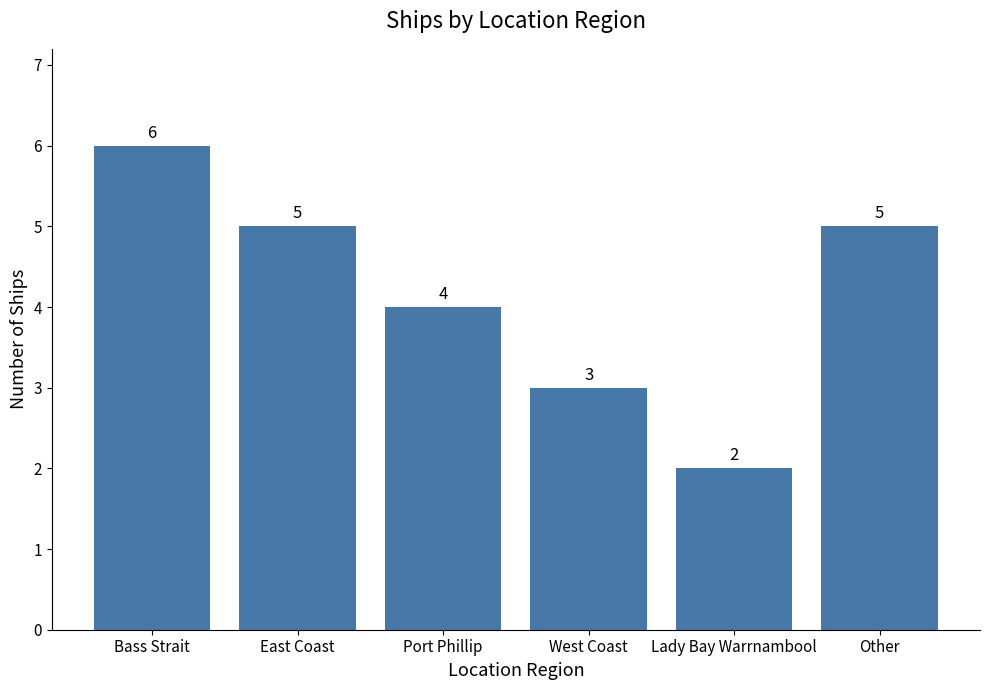

How many values are between 3 and 5?

4